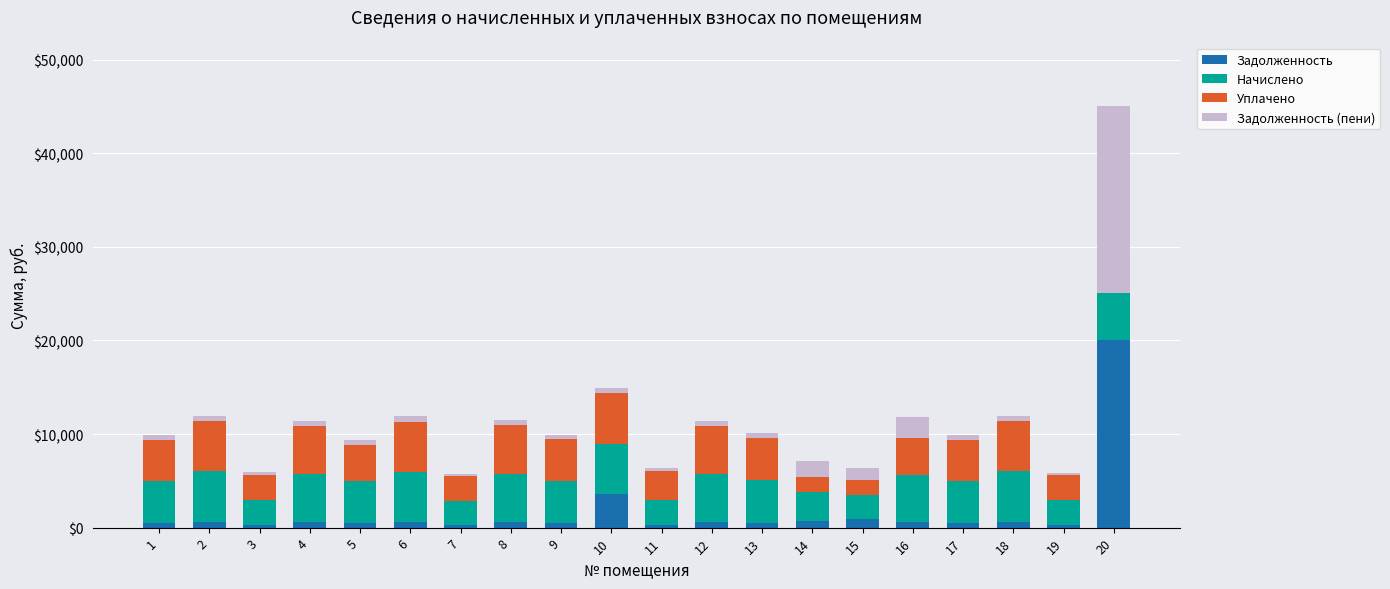

At which category is the sum across all series the highest?

20